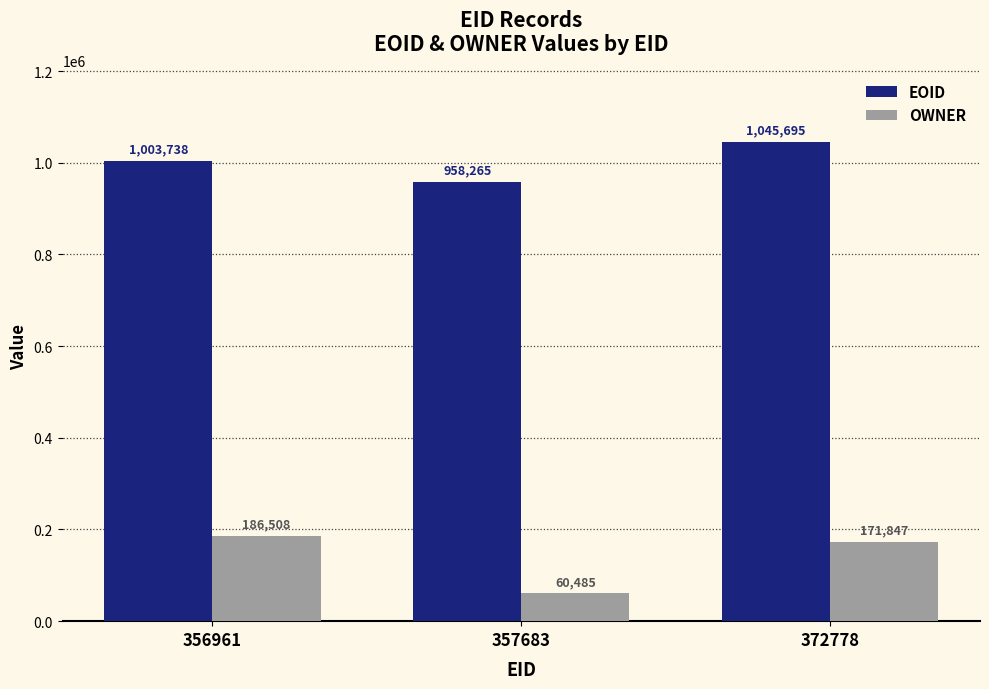

What is the lowest value of the EOID series?

958265